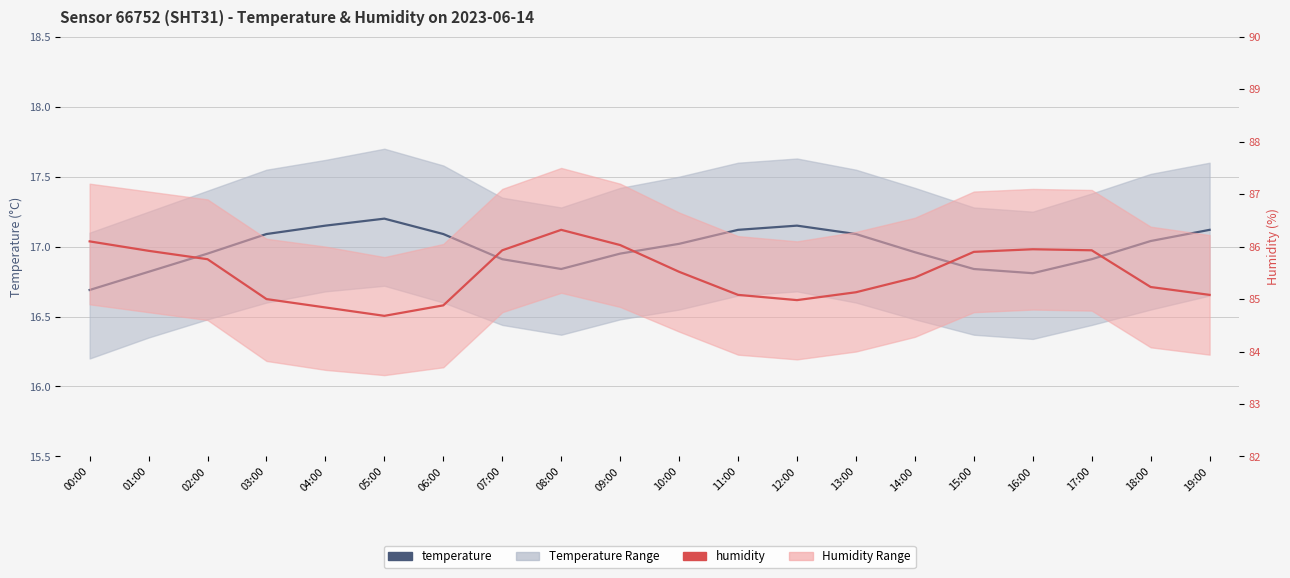

How many data points in humidity are above 85?

15